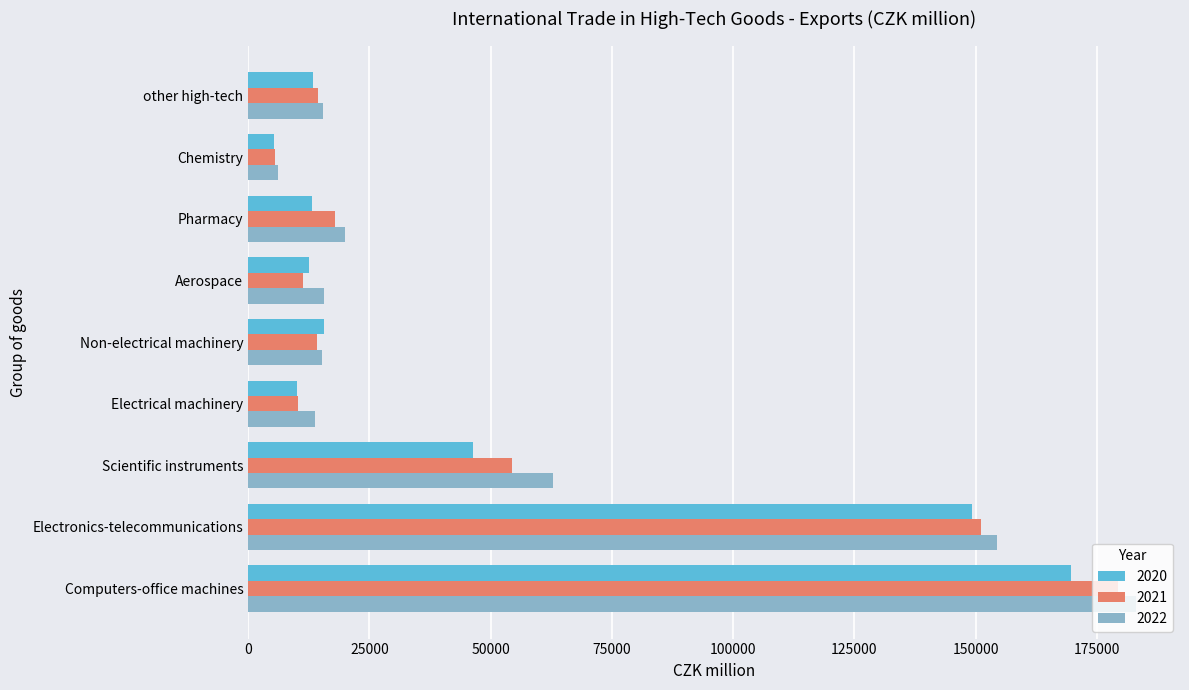

Between Pharmacy and Chemistry, which series saw the biggest shift?

2022